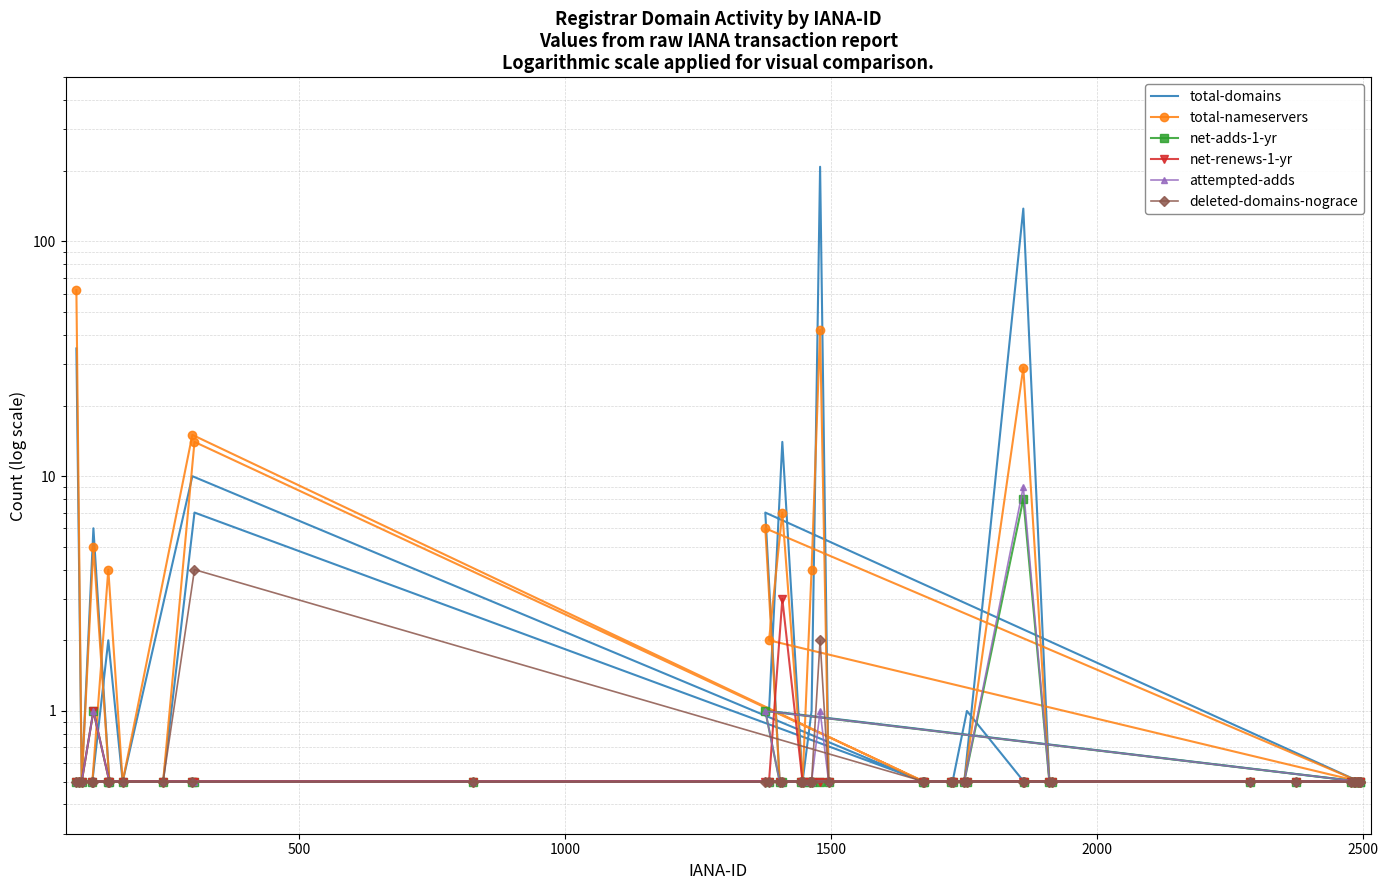

At how many categories does at least one series exceed 61?

3